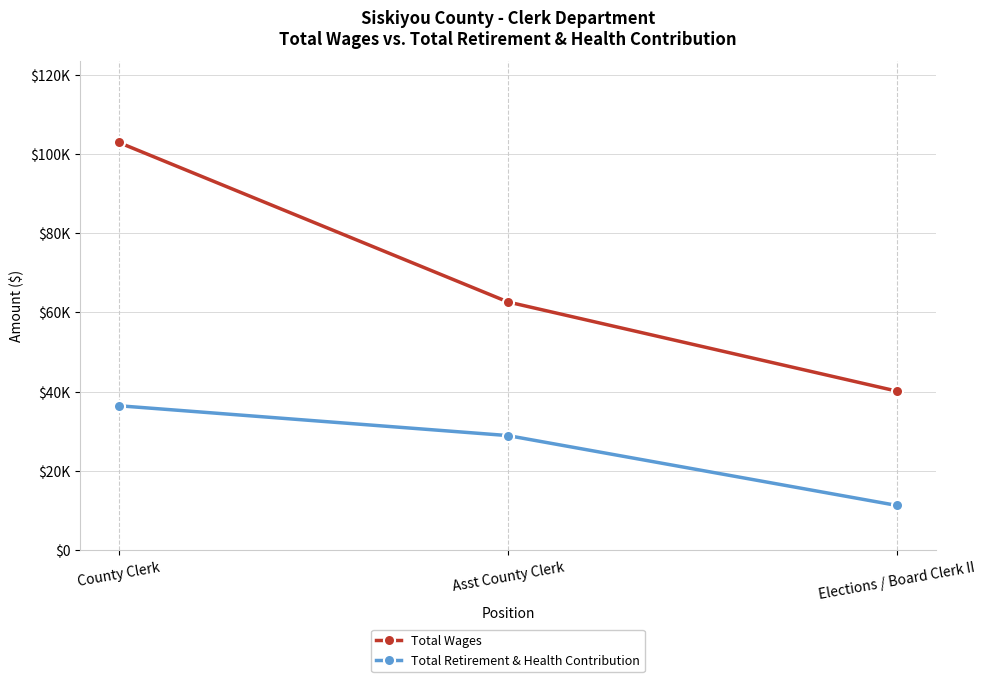

What is the label of the 2nd point from the left?

Asst County Clerk